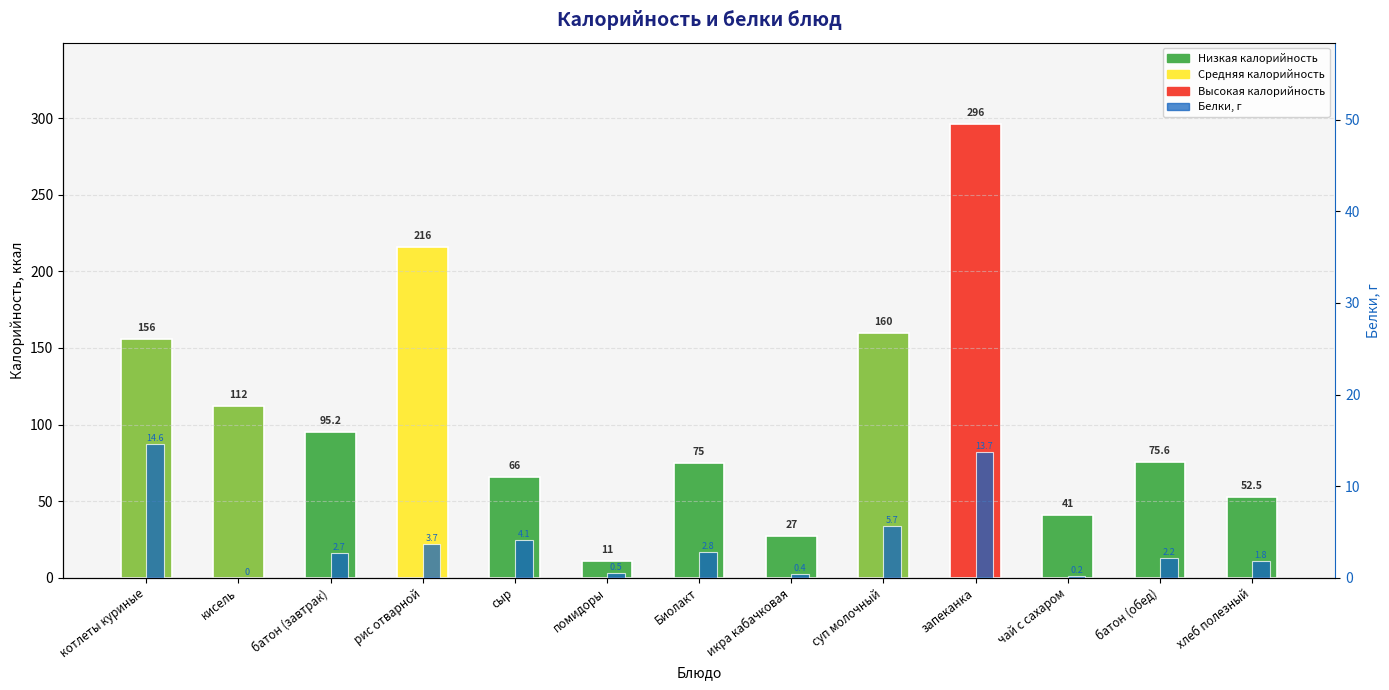

What is the difference between the maximum and minimum values?

14.6